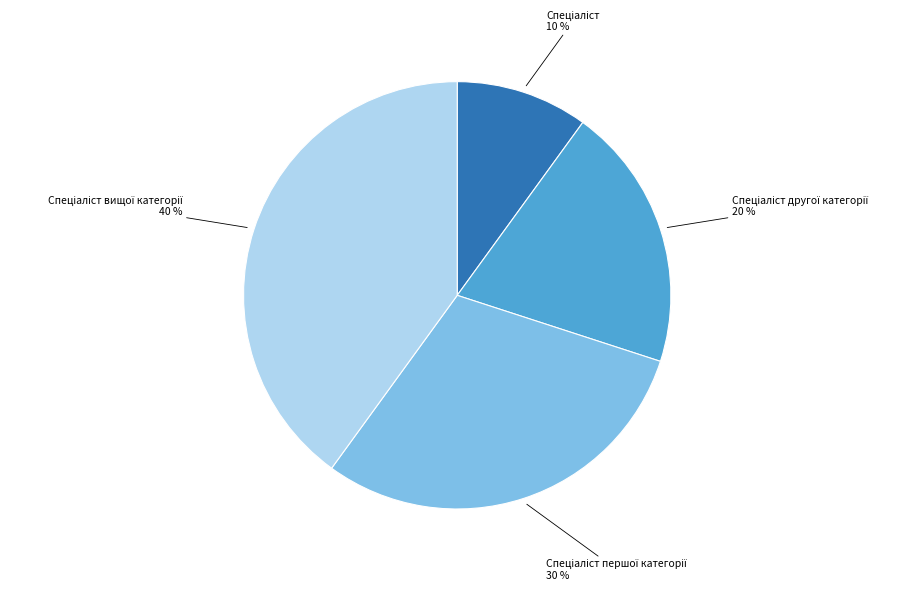

Is there a majority slice in this chart?

No